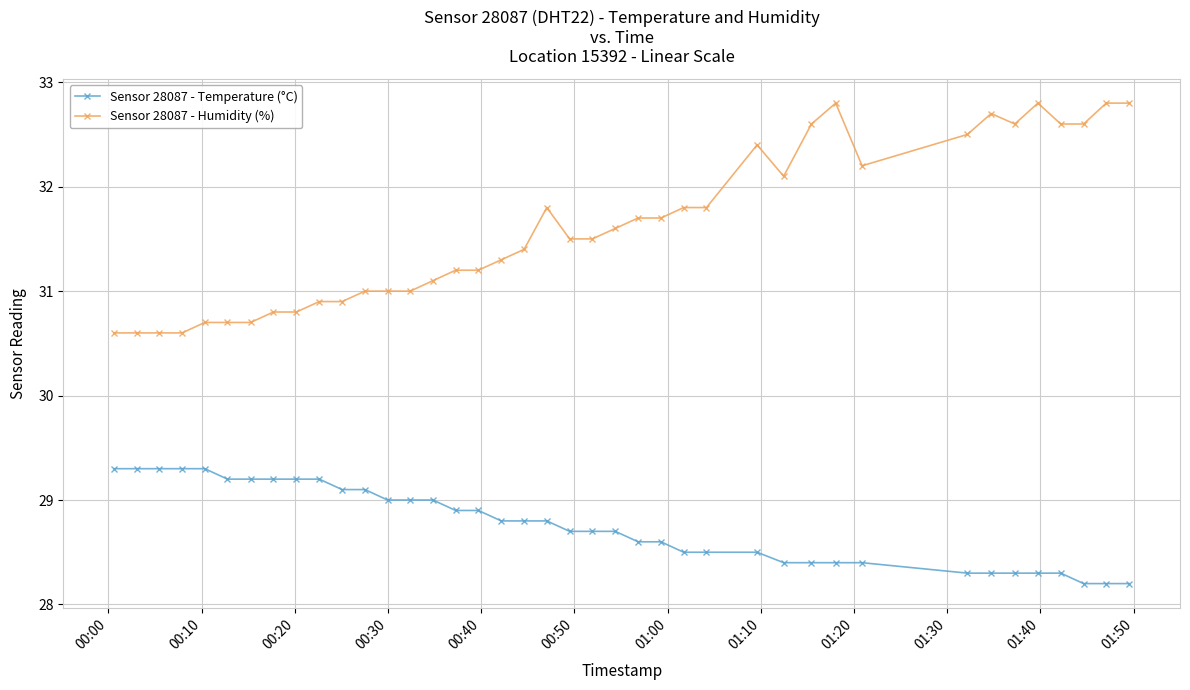

True or false: Sensor 28087 - Humidity (%) and Sensor 28087 - Temperature (°C) cross at least once.

False